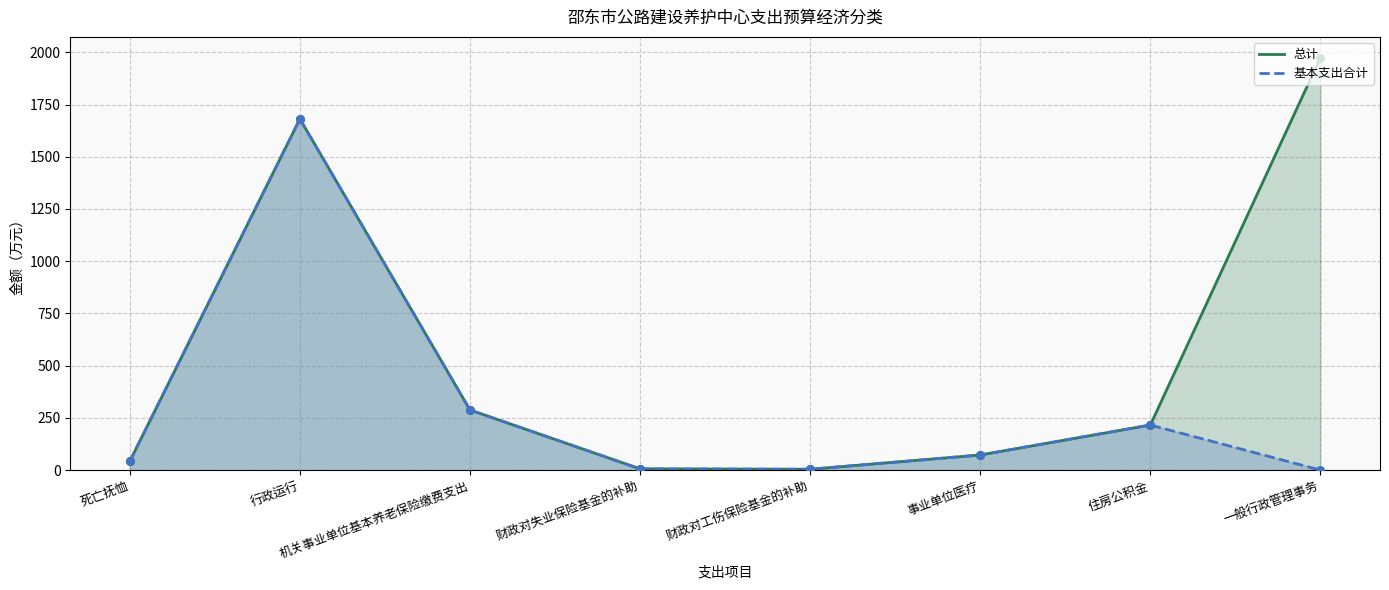

Which series reaches the maximum Y coordinate?

总计